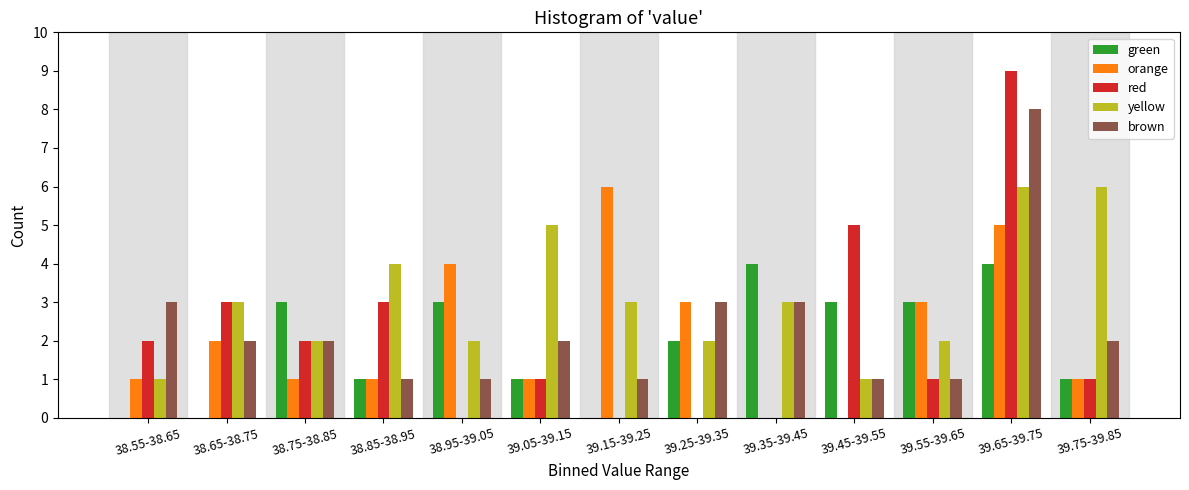

The yellow series shows 2 at 39.05-39.15. True or false?

False